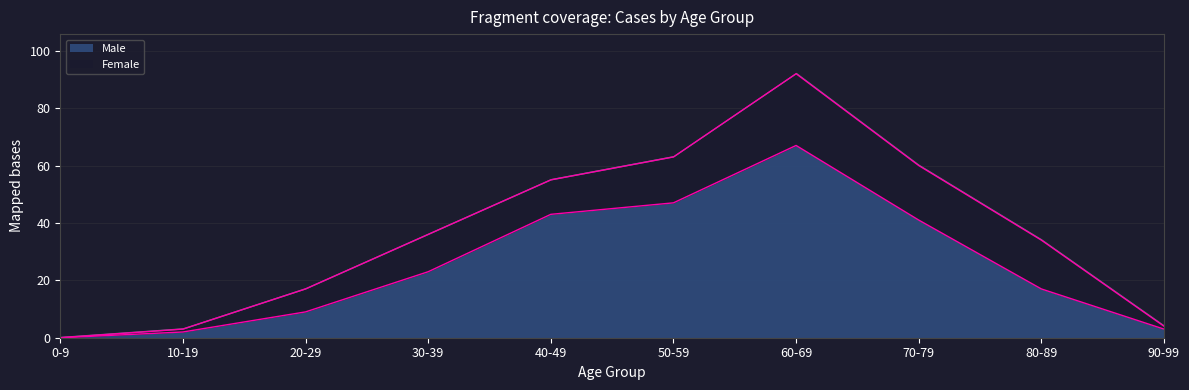

List the labels in order of value, largest first.

60-69, 50-59, 40-49, 70-79, 30-39, 80-89, 20-29, 90-99, 10-19, 0-9